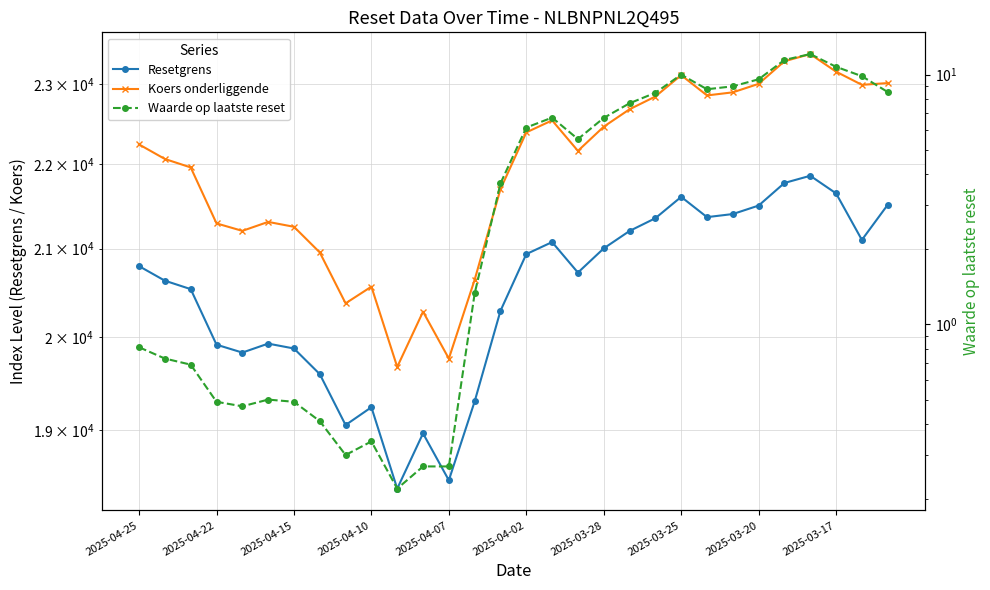

What is the difference between the second highest and second lowest values in the Resetgrens series?

3297.0